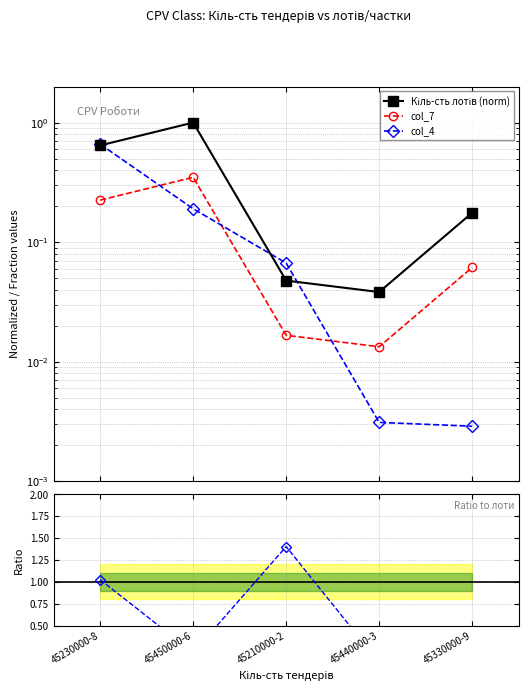

The col_4 / lots series shows 0.0 at 45330000-9. True or false?

True